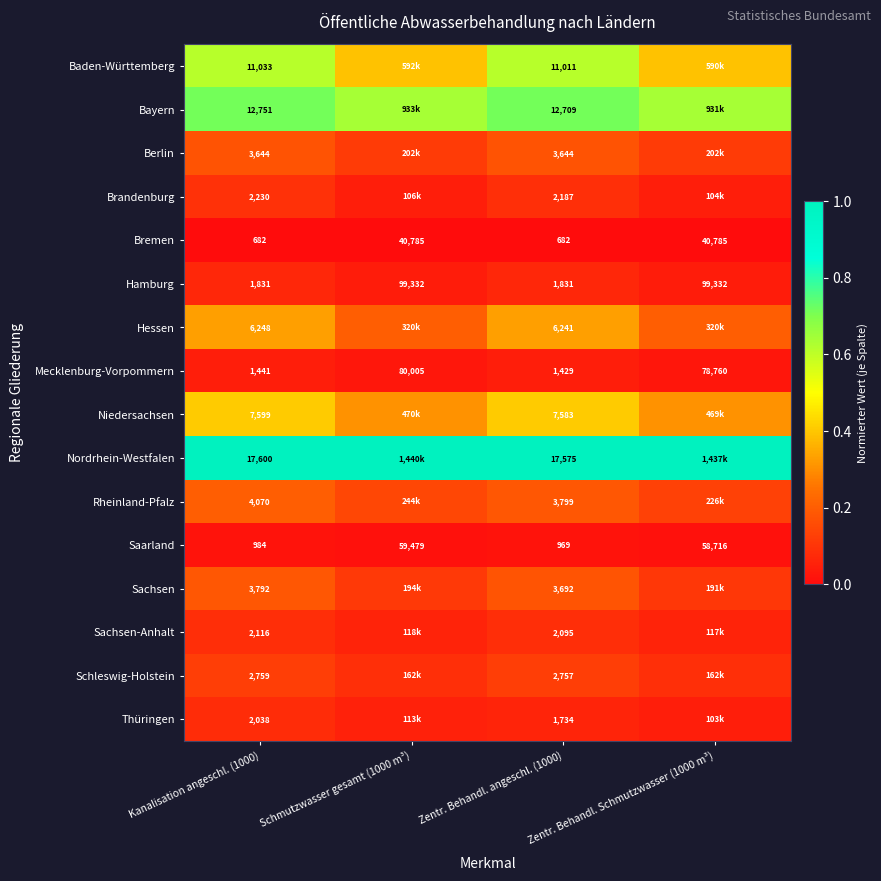

Rank the series at Zentr. Behandl. angeschl. (1000) from lowest to highest value.

Bremen, Saarland, Mecklenburg-Vorpommern, Thüringen, Hamburg, Sachsen-Anhalt, Brandenburg, Schleswig-Holstein, Berlin, Sachsen, Rheinland-Pfalz, Hessen, Niedersachsen, Baden-Württemberg, Bayern, Nordrhein-Westfalen